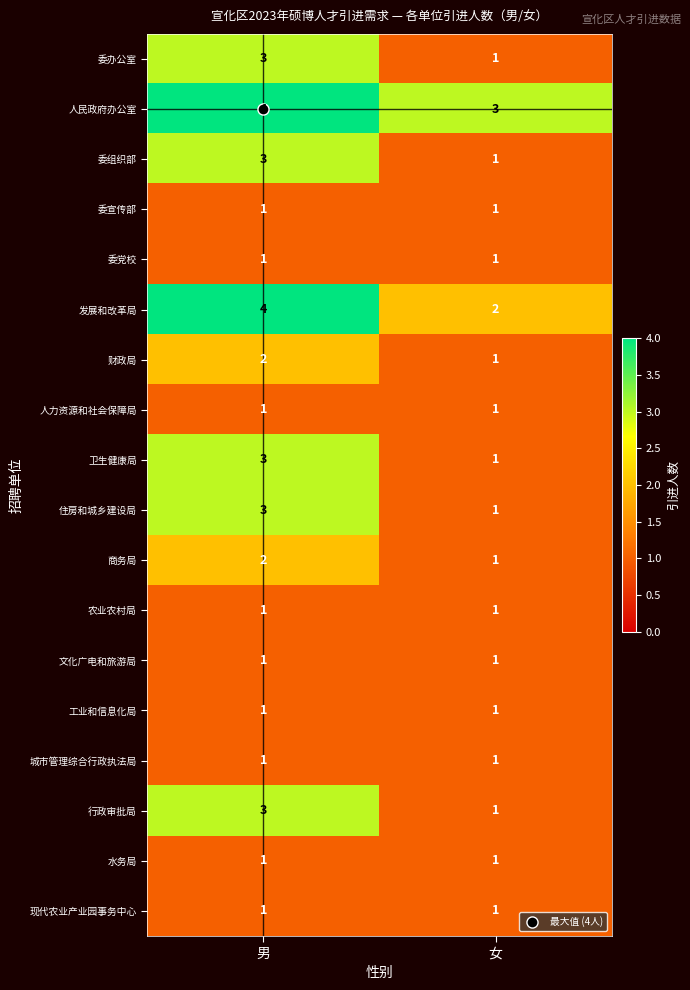

Rank the categories by 财政局 value from highest to lowest.

男, 女